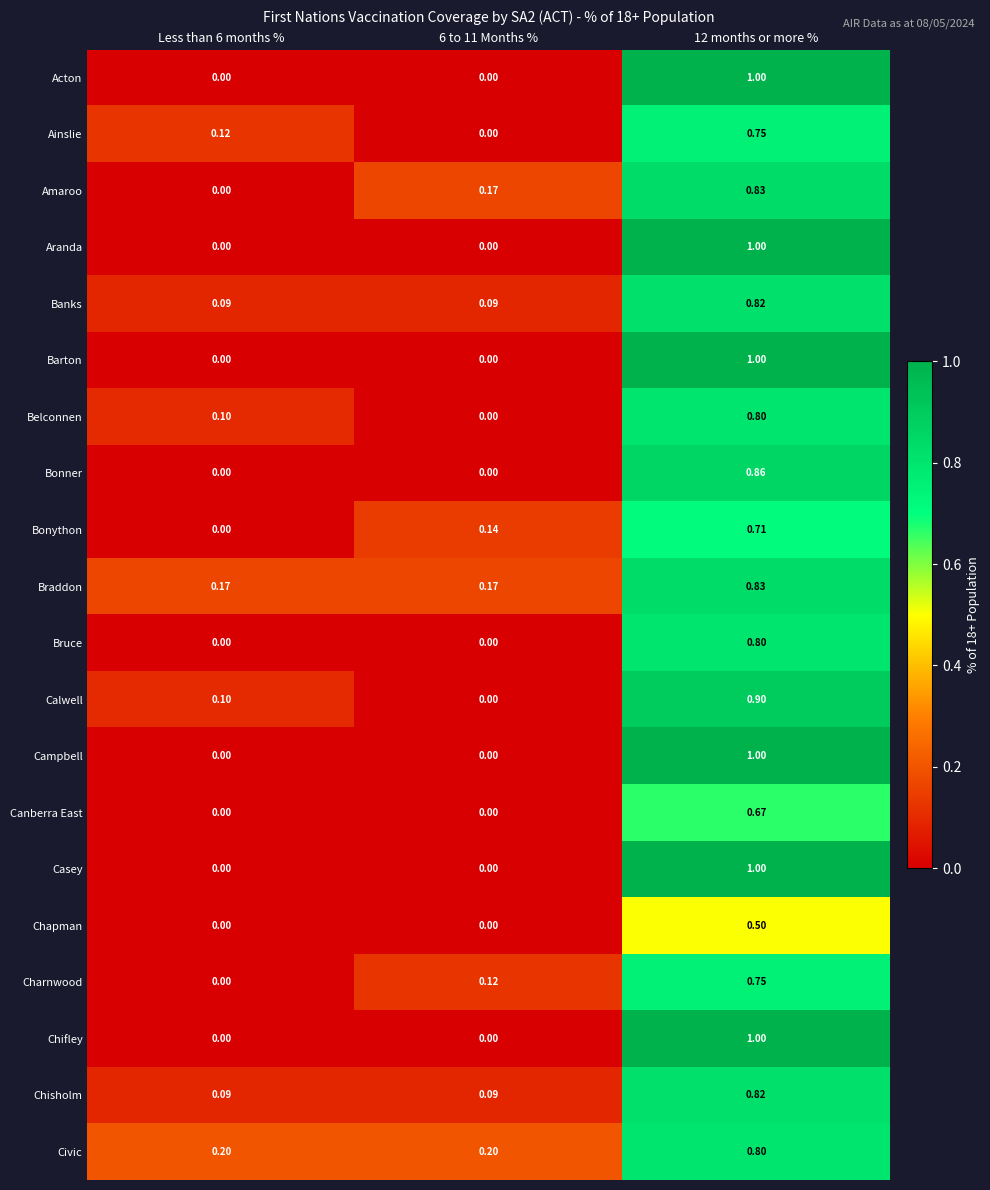

Which series has the largest total across all categories?

Civic